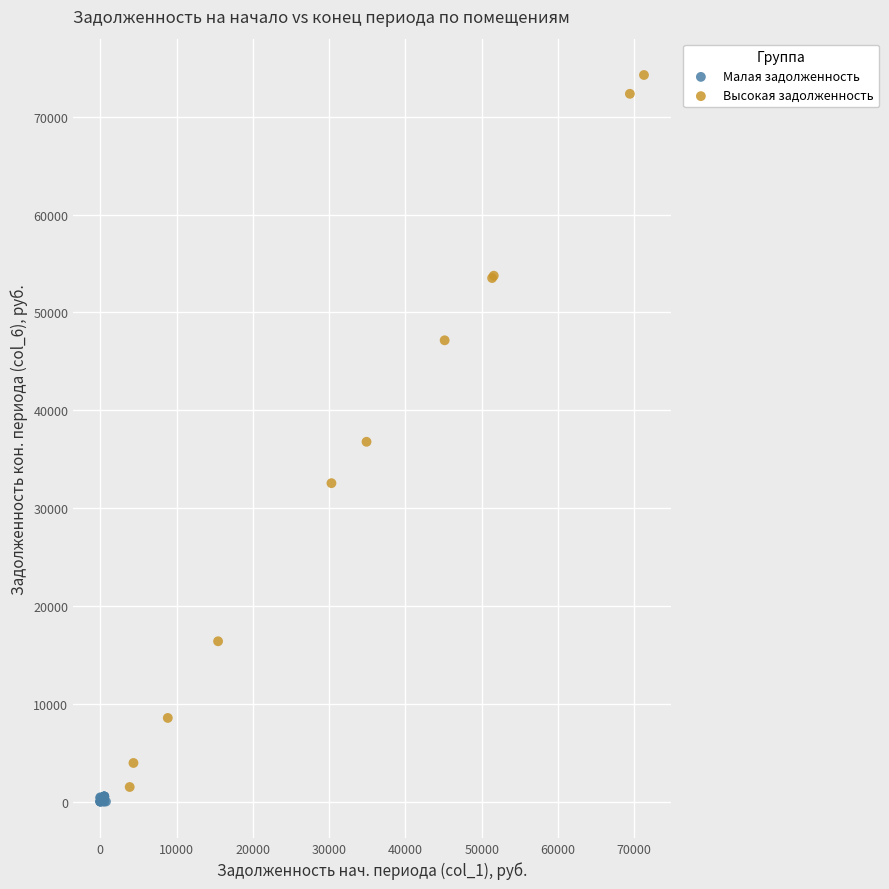

What are all the series names shown in the legend?

Малая задолженность, Высокая задолженность